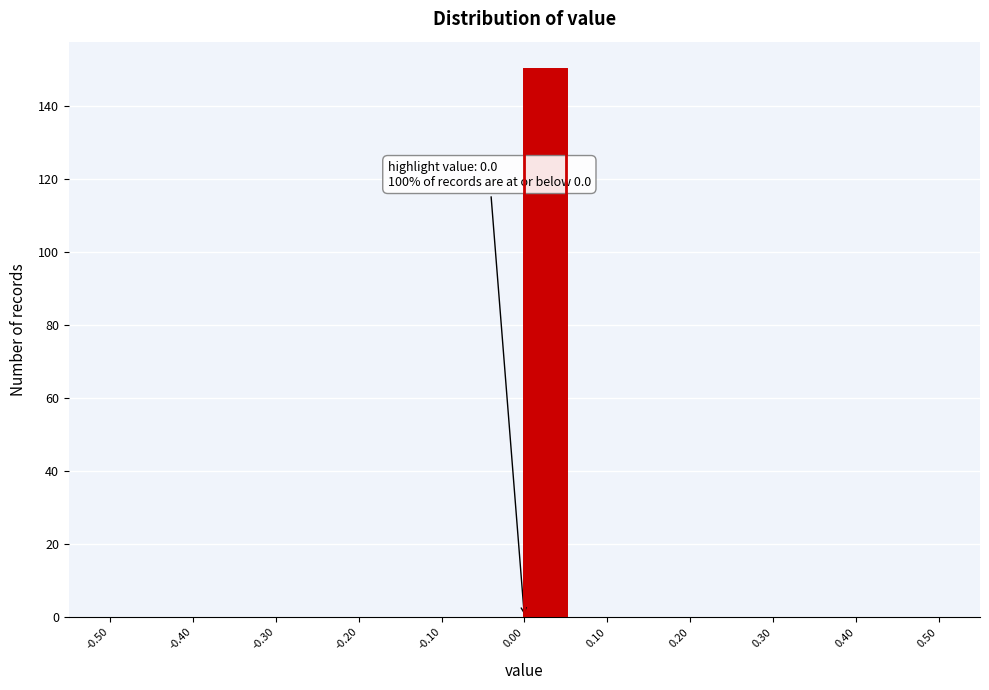

Over which range of the x-axis is the bar tallest?

0.00 to 0.05